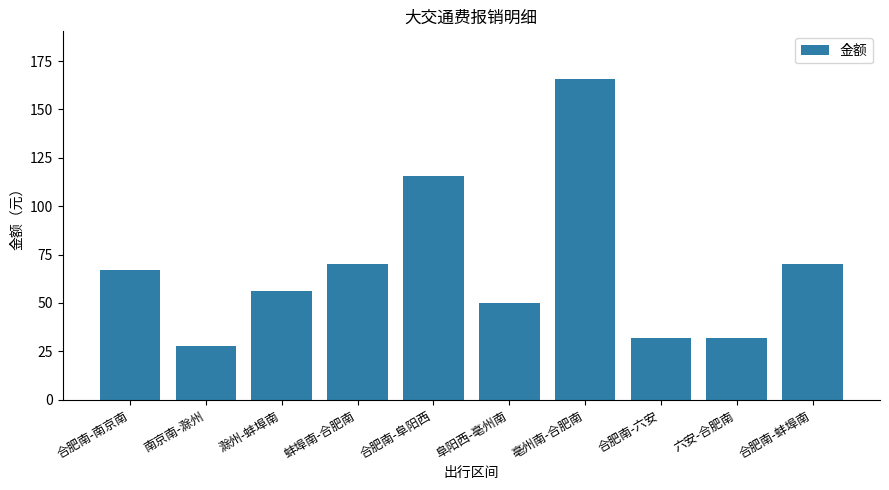

How many bars are there in total?

10